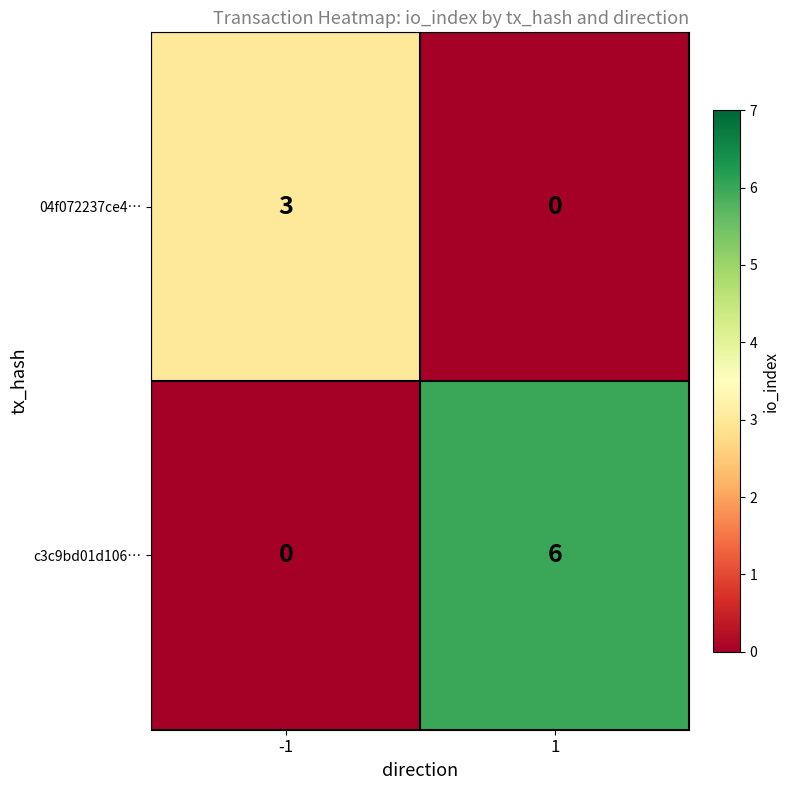

Count the number of data series in this chart.

2